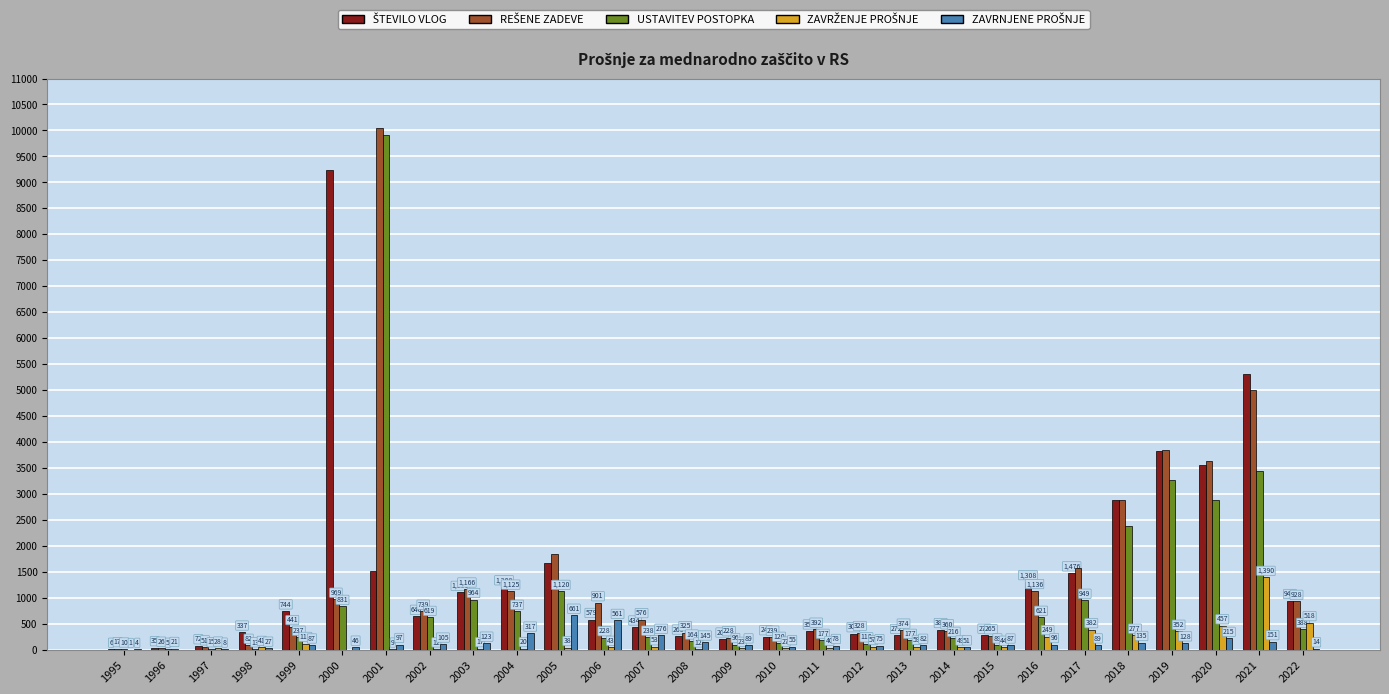

At which category is the sum across all series the highest?

2001